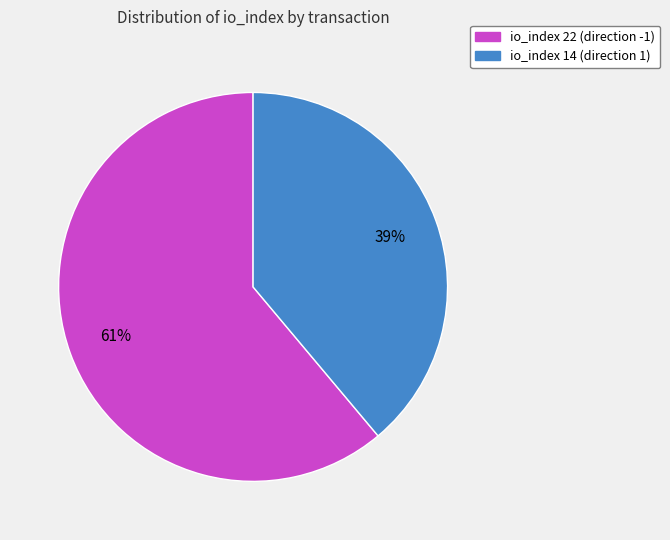

Is the sum of io_index 14 and io_index 22 greater than half?

Yes